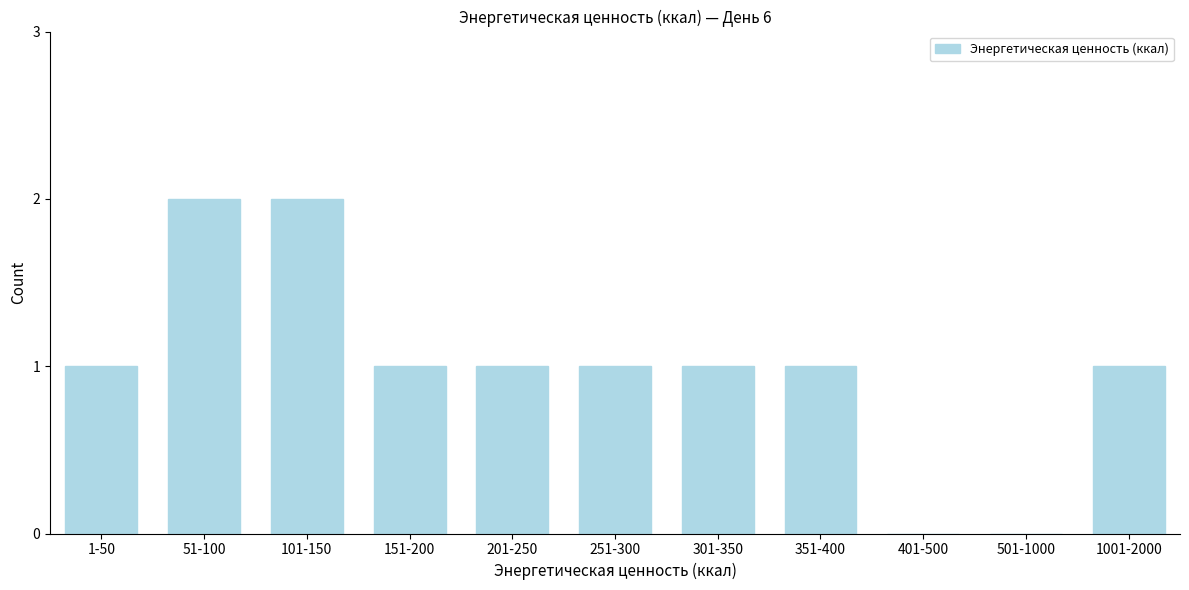

Reading right to left, list all the values displayed in this chart.

1001-2000=1	501-1000=0	401-500=0	351-400=1	301-350=1	251-300=1	201-250=1	151-200=1	101-150=2	51-100=2	1-50=1